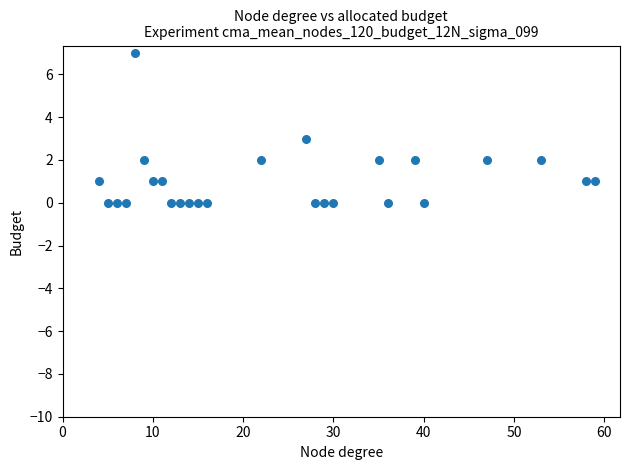

What is the range of Y values (max minus min)?

7